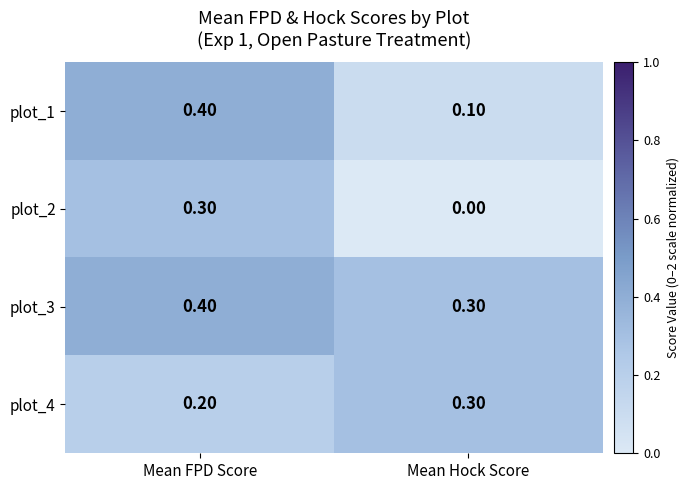

What is the total value across all series at Mean Hock Score?

0.7